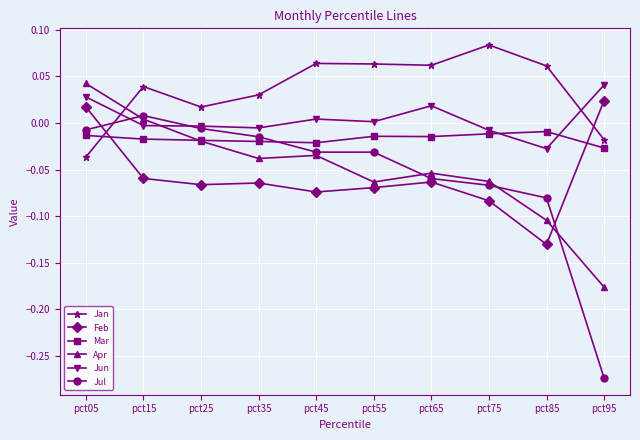

How many positive values does the Feb series have?

2